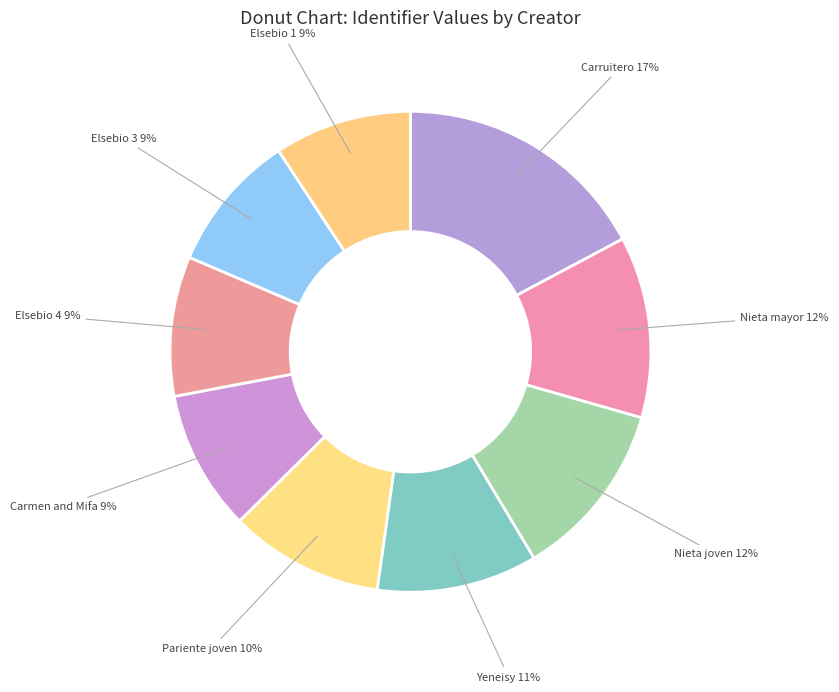

How many segments does this pie chart have?

9